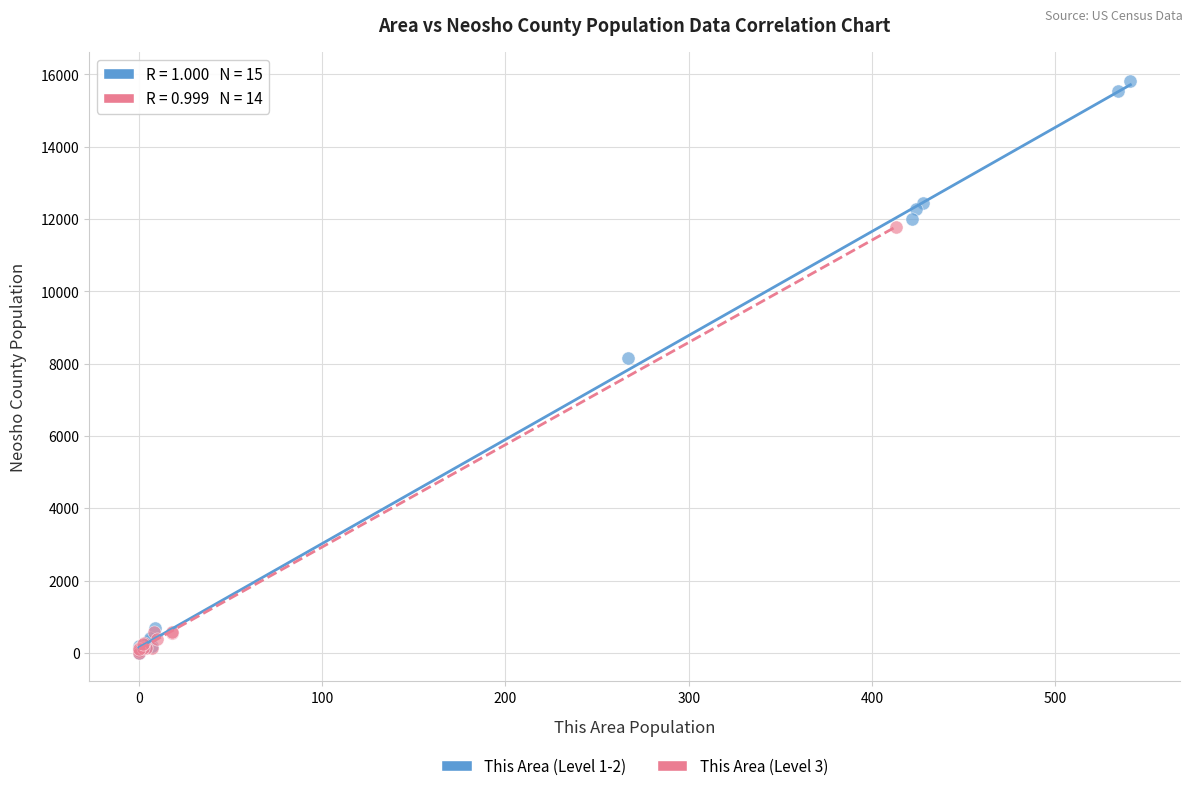

Which series has the widest spread of Y values?

This Area (Level 1-2)